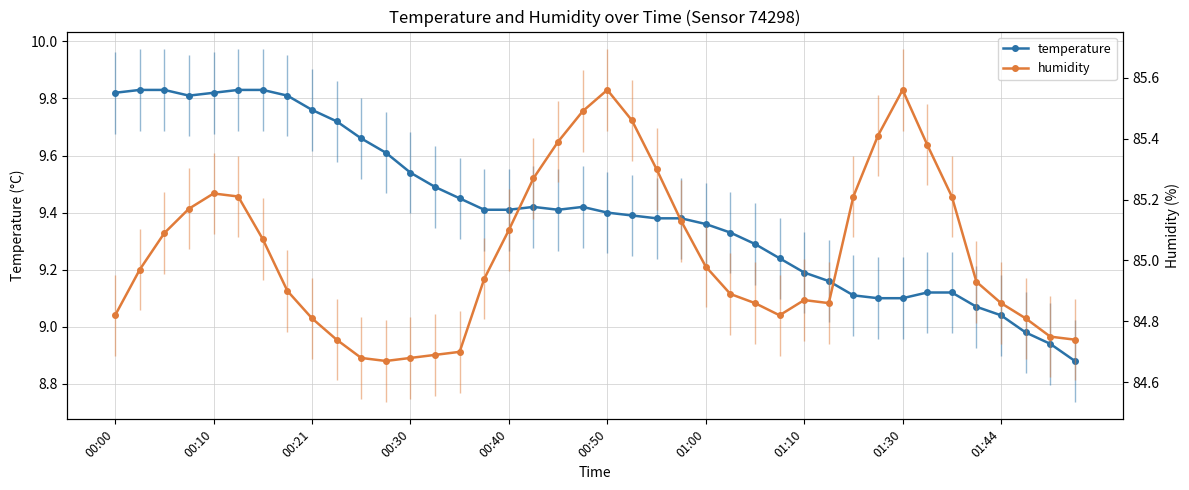

List the series in order of their peak value, lowest first.

temperature, humidity